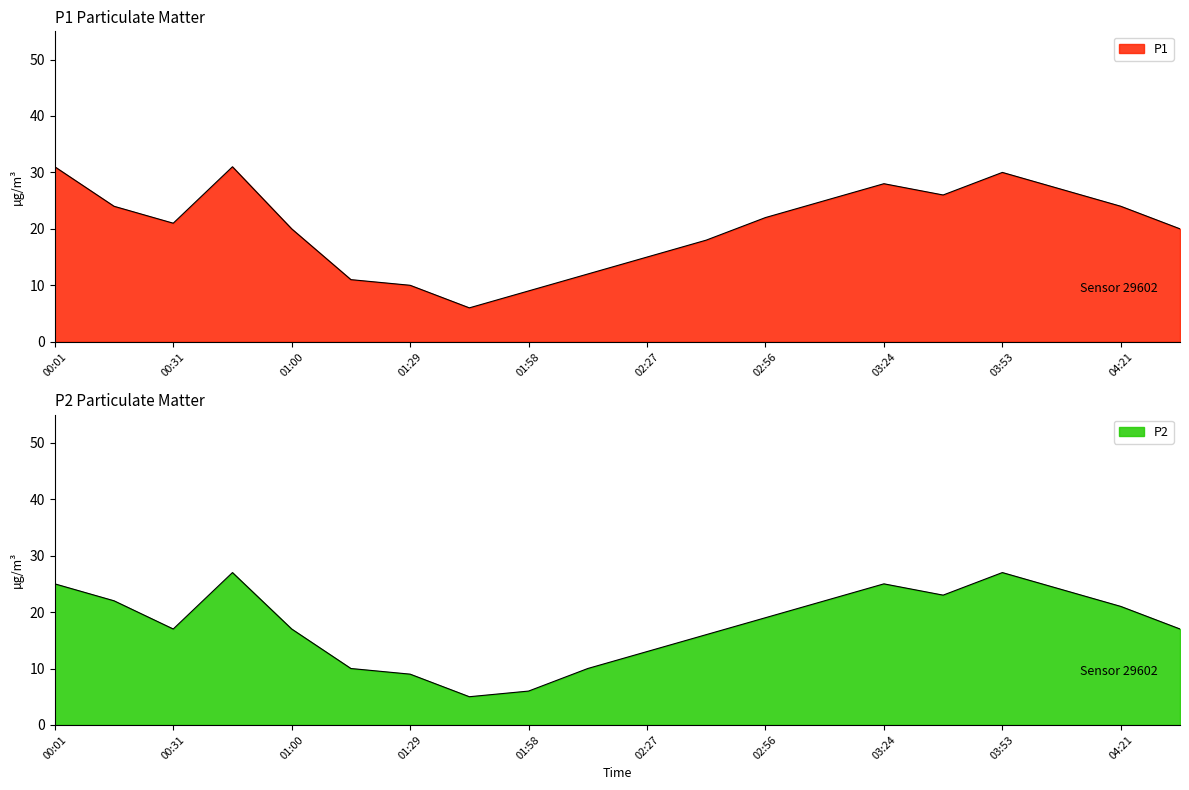

Between 02:13 and 04:07, which is larger?

04:07